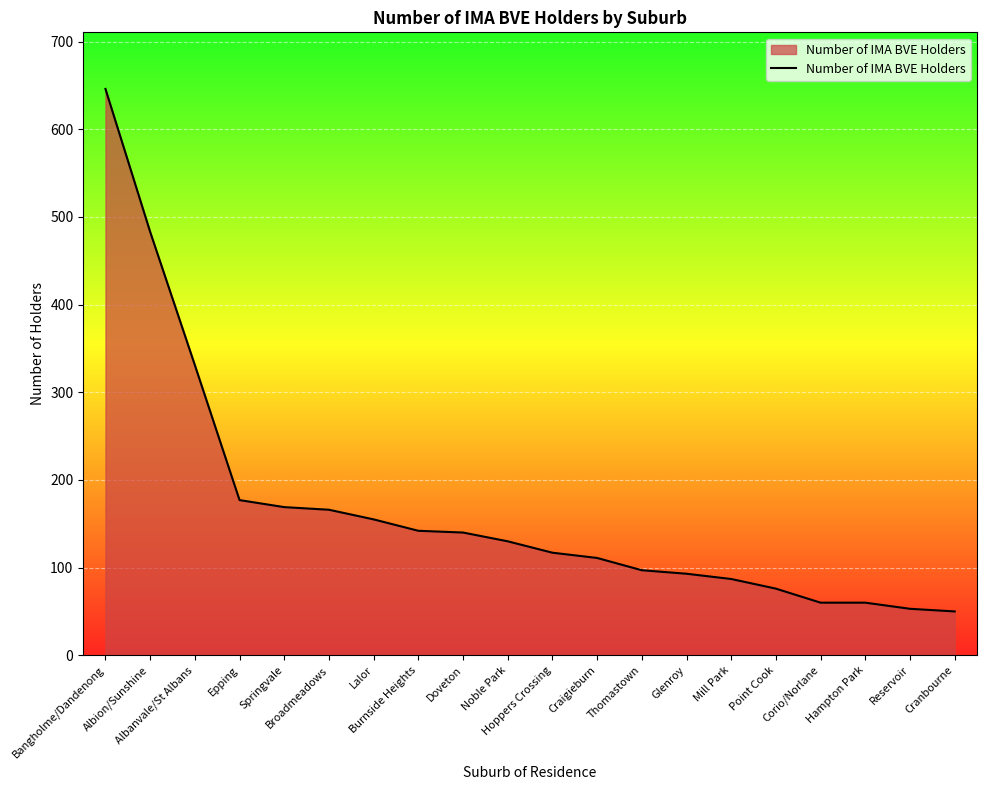

What is the minimum value shown in the chart?

50